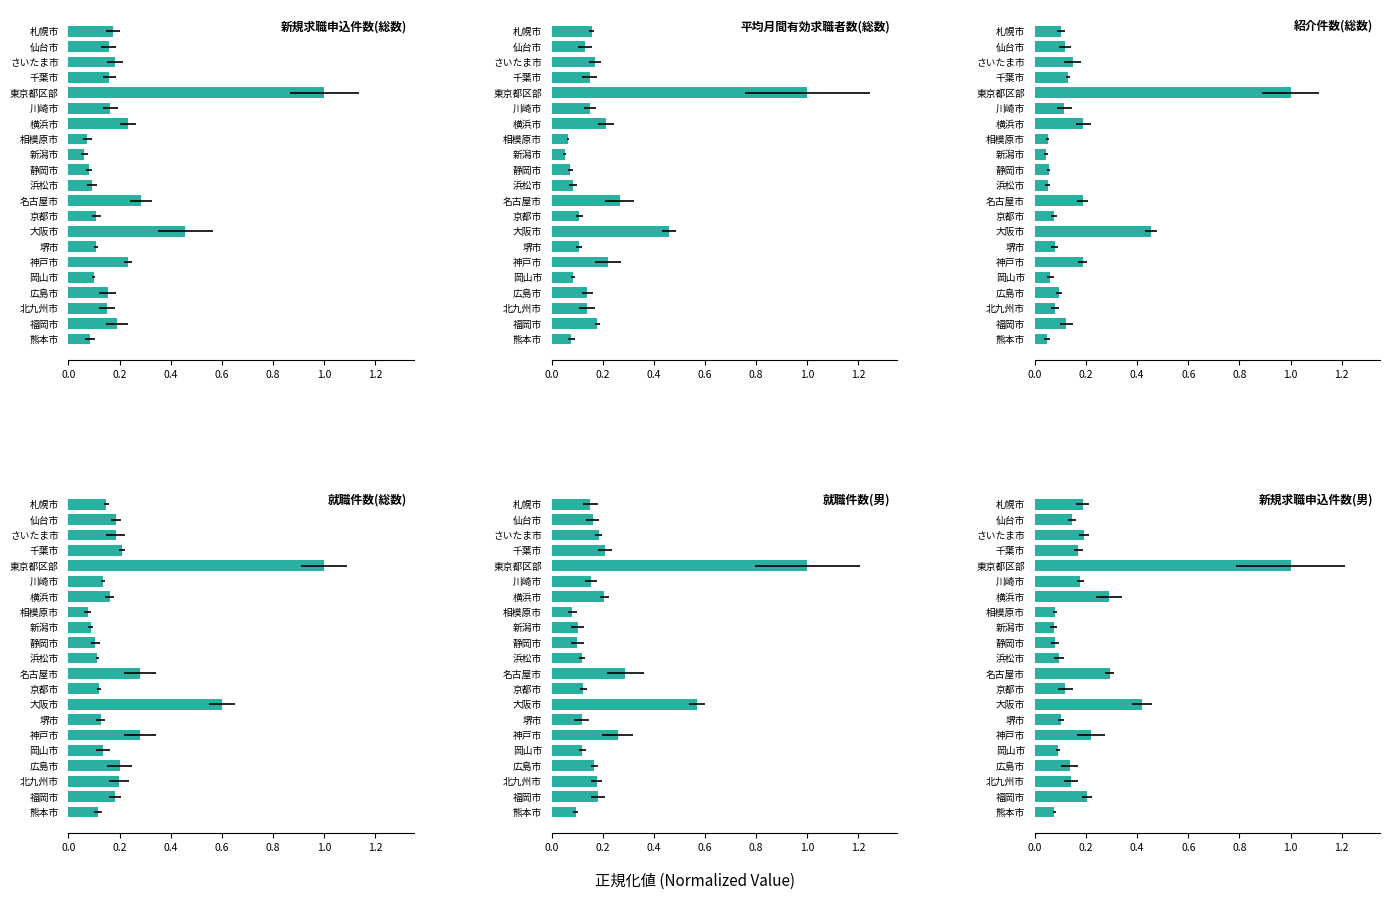

Reading left to right, what are all the values shown in this chart?

新規求職申込件数(総数): 0.2	0.2	0.2	0.2	1.0	0.2	0.2	0.1	0.1	0.1	0.1	0.3	0.1	0.5	0.1	0.2	0.1	0.2	0.1	0.2	0.1
平均月間有効求職者数(総数): 0.2	0.1	0.2	0.1	1.0	0.1	0.2	0.1	0.1	0.1	0.1	0.3	0.1	0.5	0.1	0.2	0.1	0.1	0.1	0.2	0.1
紹介件数(総数): 0.1	0.1	0.1	0.1	1.0	0.1	0.2	0.1	0.0	0.1	0.1	0.2	0.1	0.5	0.1	0.2	0.1	0.1	0.1	0.1	0.0
就職件数(総数): 0.1	0.2	0.2	0.2	1.0	0.1	0.2	0.1	0.1	0.1	0.1	0.3	0.1	0.6	0.1	0.3	0.1	0.2	0.2	0.2	0.1
就職件数(男): 0.2	0.2	0.2	0.2	1.0	0.2	0.2	0.1	0.1	0.1	0.1	0.3	0.1	0.6	0.1	0.3	0.1	0.2	0.2	0.2	0.1
新規求職申込件数(男): 0.2	0.1	0.2	0.2	1.0	0.2	0.3	0.1	0.1	0.1	0.1	0.3	0.1	0.4	0.1	0.2	0.1	0.1	0.1	0.2	0.1